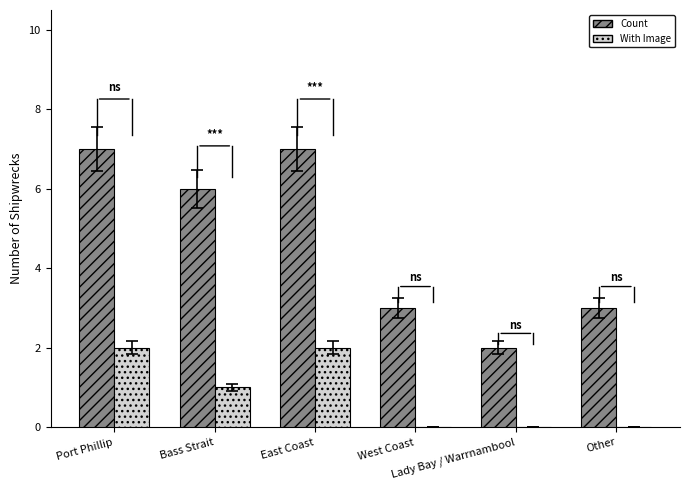

The With Image series shows 1 at East Coast. True or false?

False